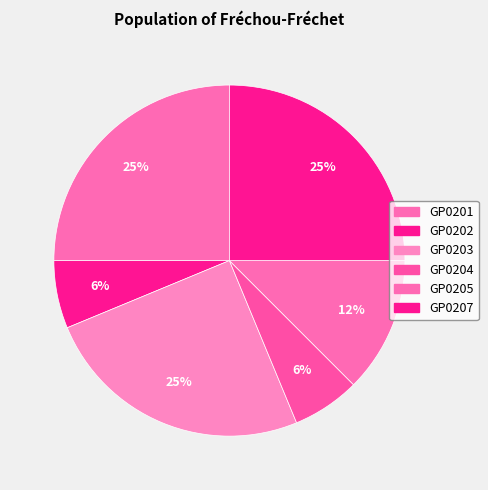

What portion of the pie excludes GP0205?

87.5%